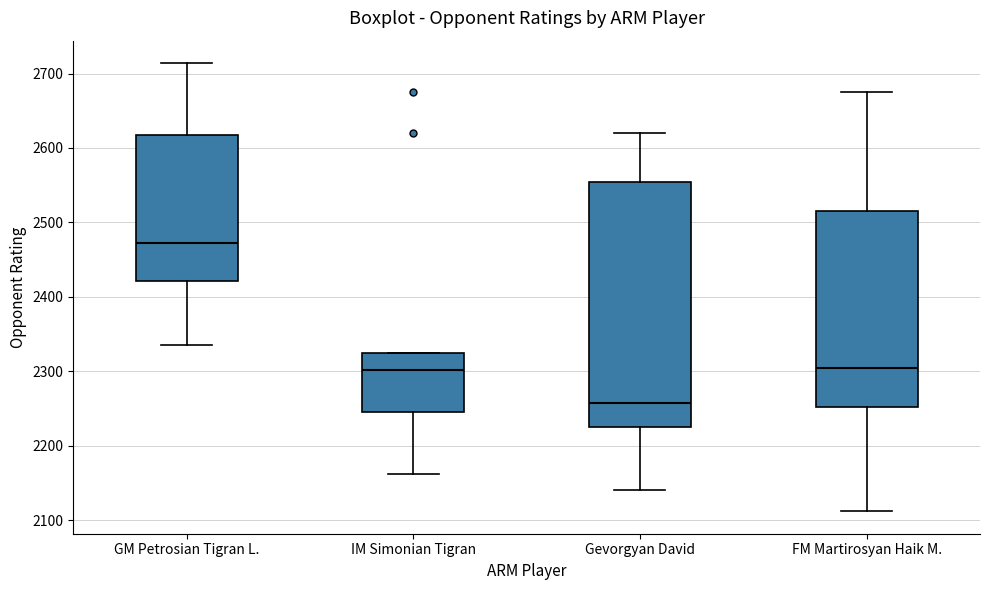

Reading left to right, transcribe this box plot: for each box, give where its median line is, the range the box spans, and where its two whiskers end, as read against the y-axis. The values are not printed on the chart, so give them approximately, as read against the axis.

GM Petrosian Tigran L.: median 2470, box 2420 to 2620, whiskers 2340 to 2710
IM Simonian Tigran: median 2300, box 2250 to 2330, whiskers 2160 to 2330
Gevorgyan David: median 2260, box 2230 to 2550, whiskers 2140 to 2620
FM Martirosyan Haik M.: median 2300, box 2250 to 2520, whiskers 2110 to 2680